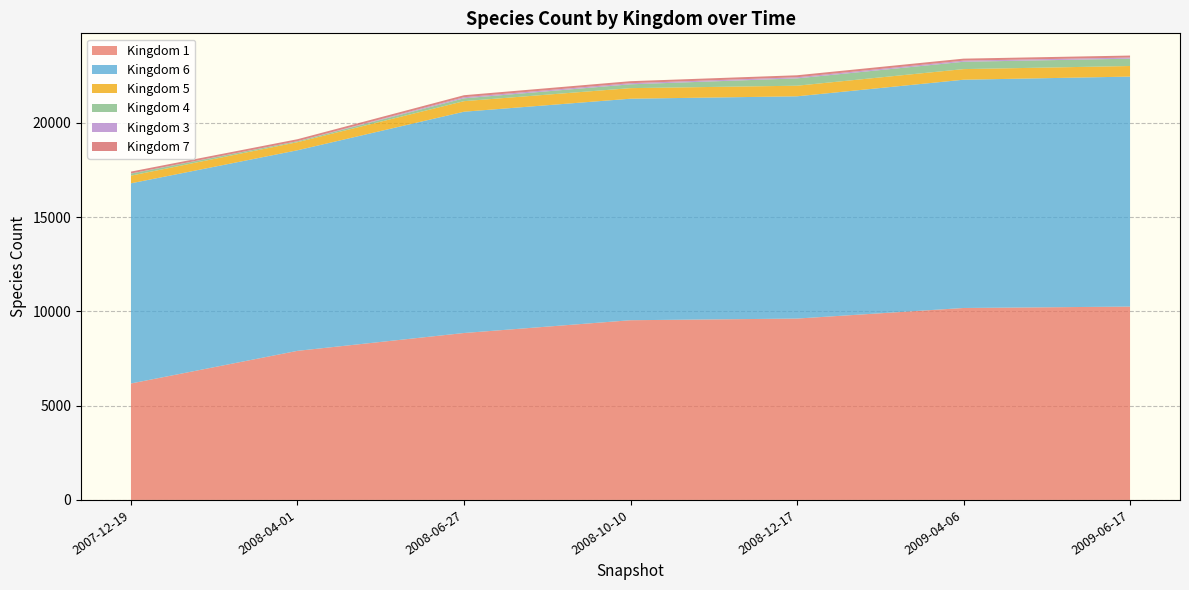

The value of Kingdom 1 at 2009-06-17 is 10257. True or false?

True